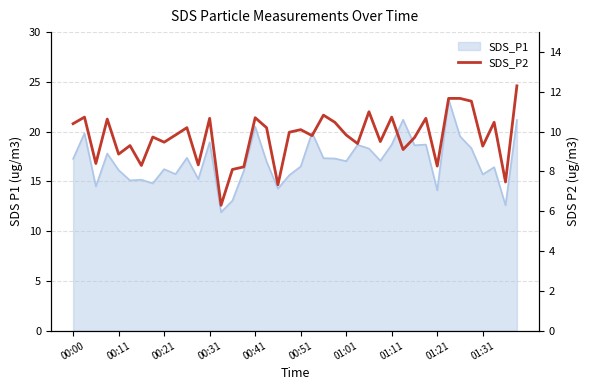

What is the change in value from 17 to 21?

-0.4